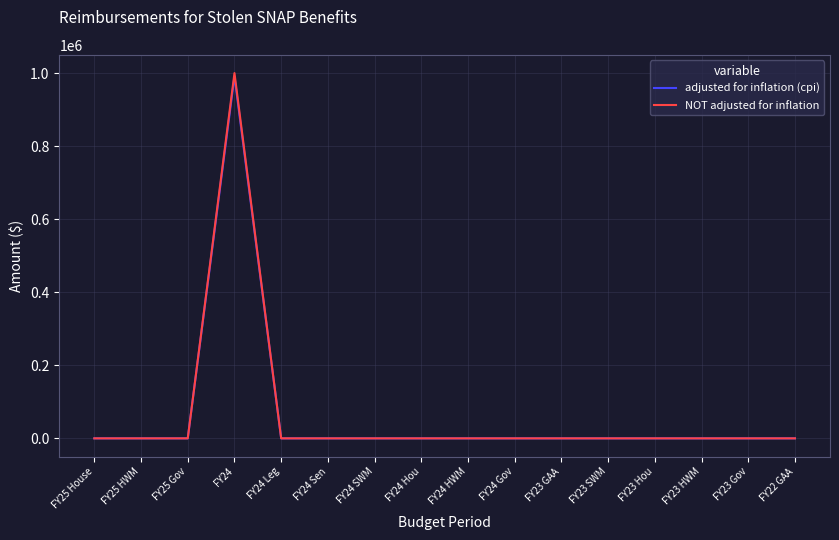

At which category is the sum across all series the highest?

FY24